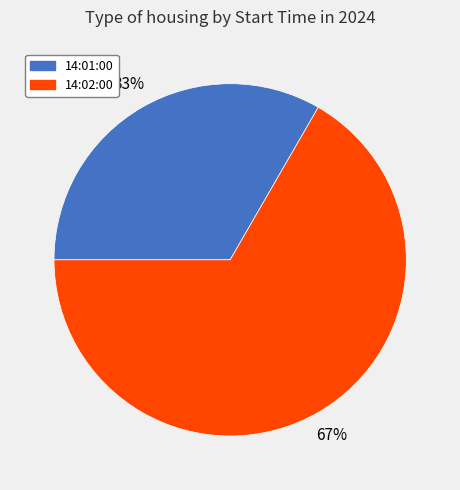

Count the number of slices in the pie.

2